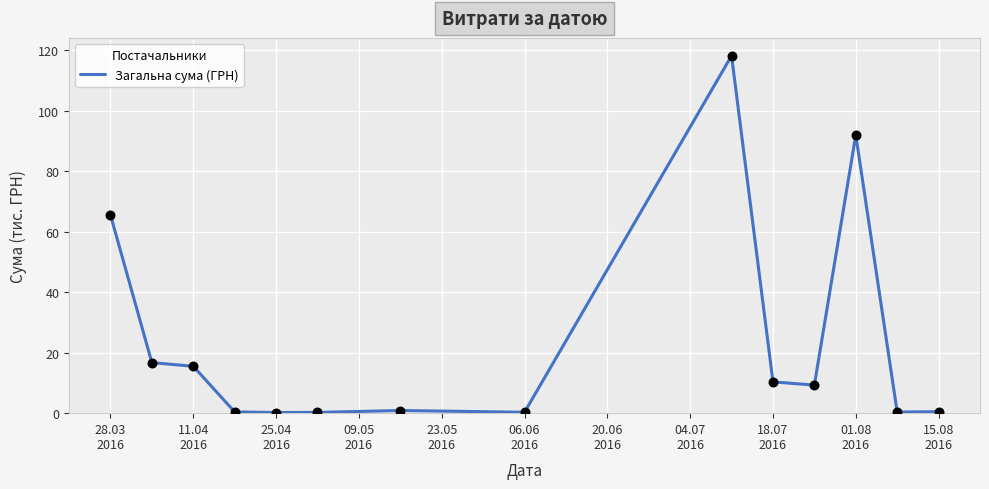

What is the maximum value shown in the chart?

118.2